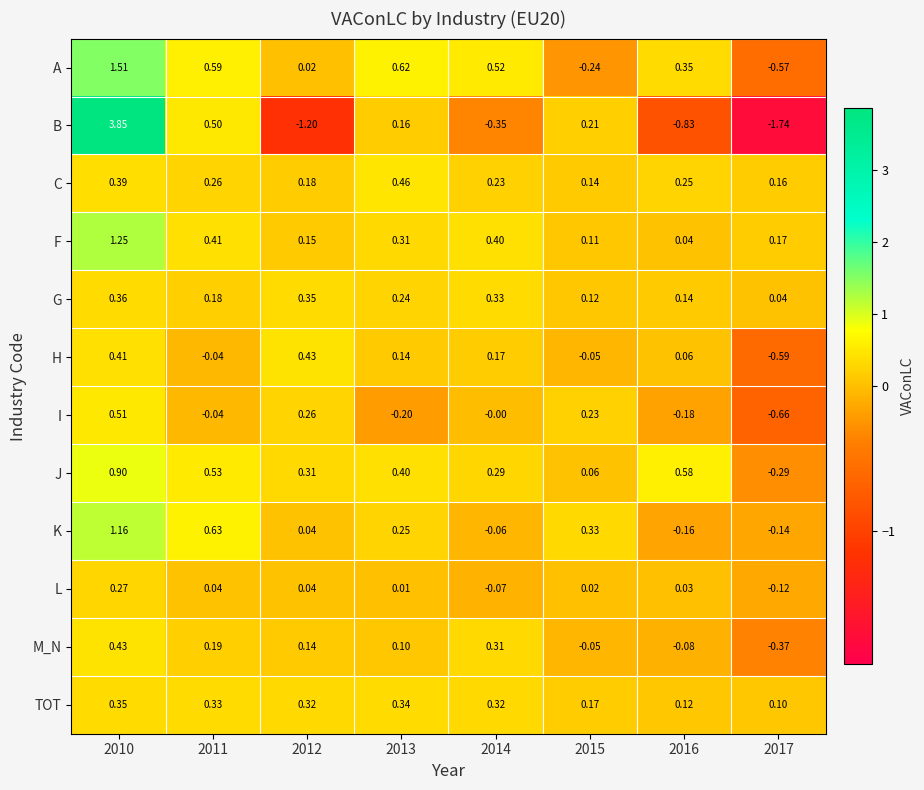

Which series has the largest range (max minus min)?

B